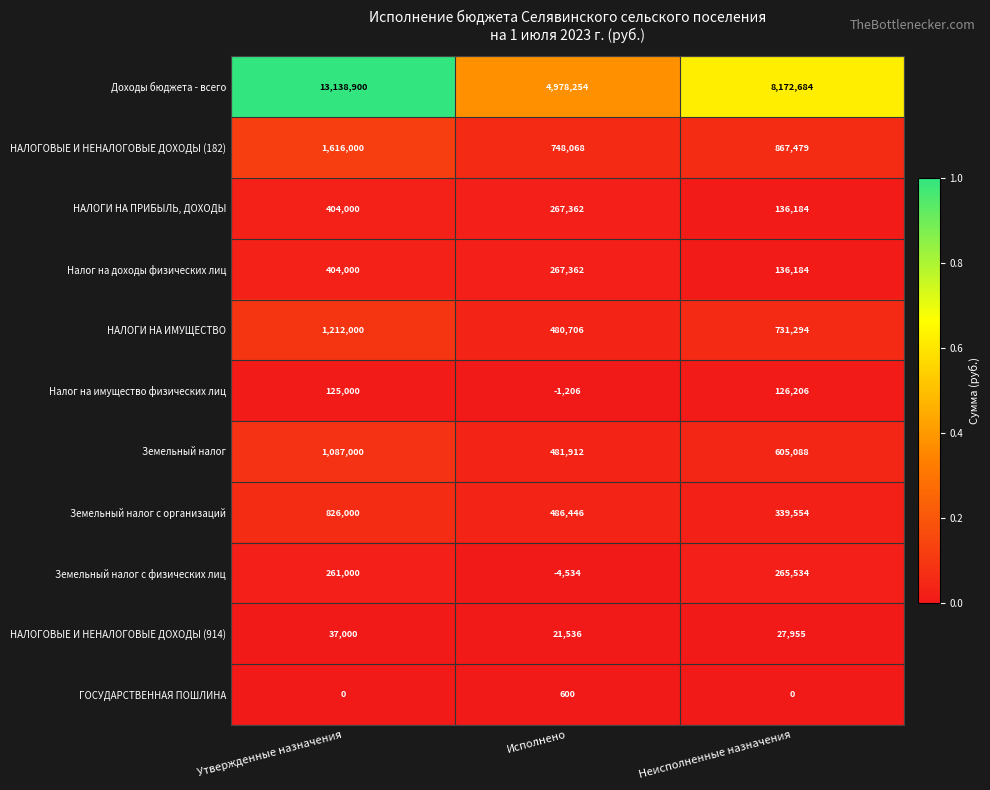

Is it true that Земельный налог equals 481912 at Исполнено?

True